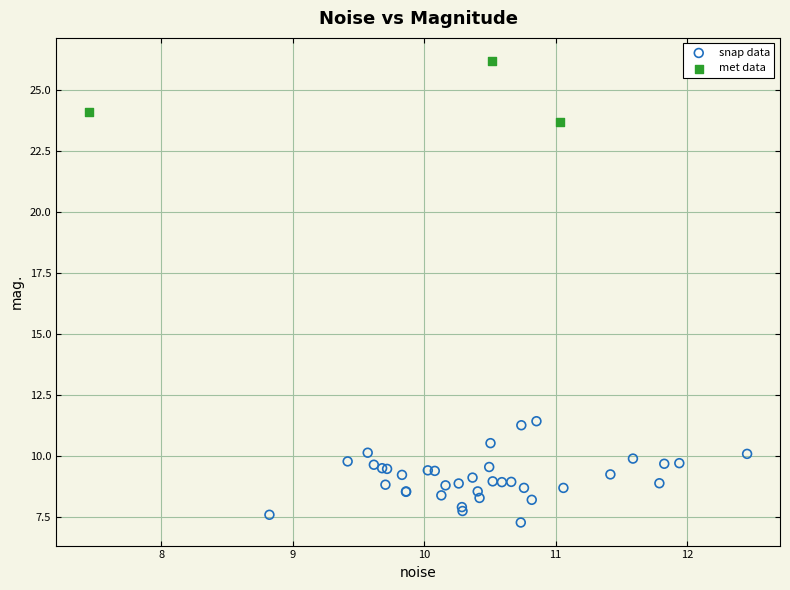

Which series contains the lowest Y value?

snap data